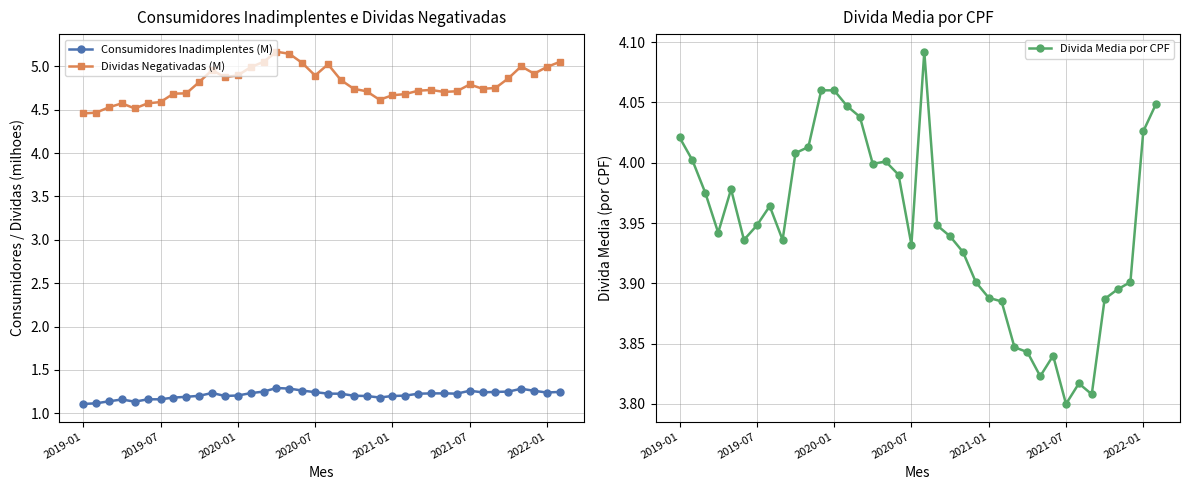

Which series has the widest spread of values?

Dividas Negativadas (M)